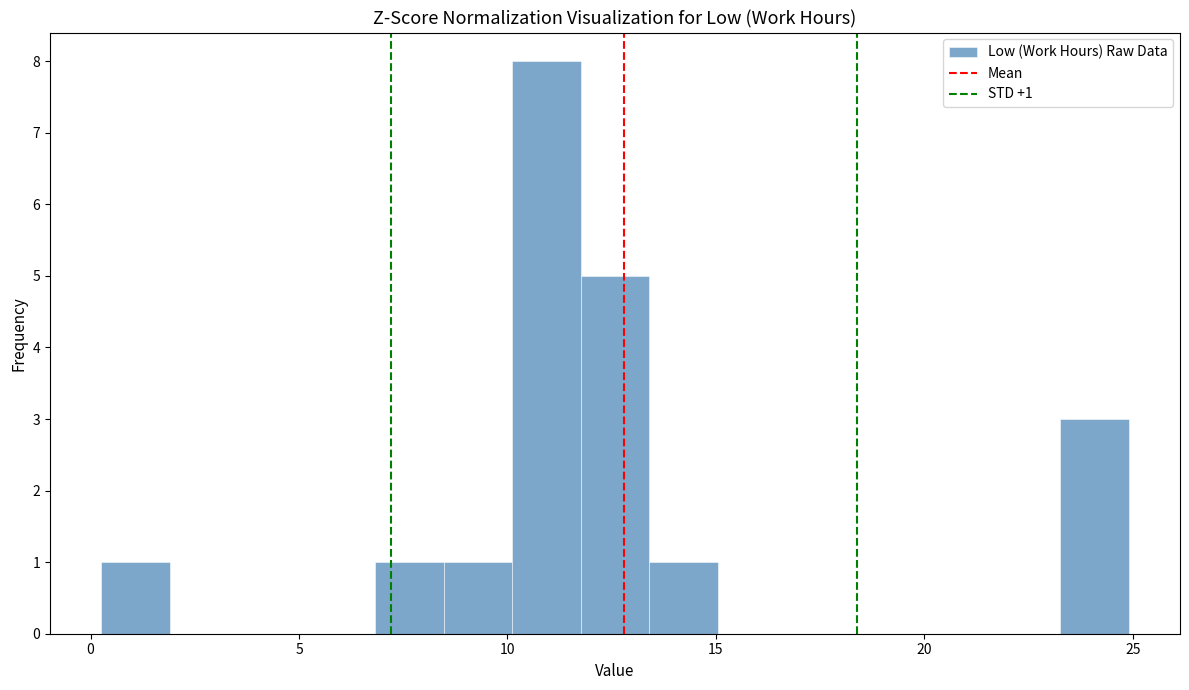

Read against the x-axis, roughly where is the centre of the tallest bar?

11.0